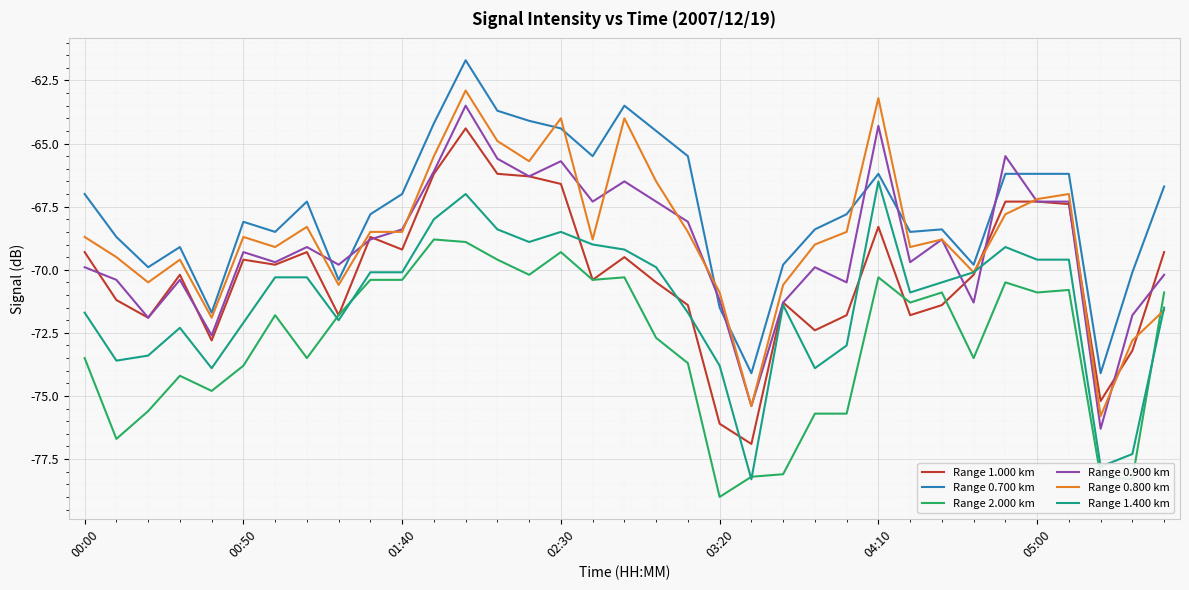

Which series has the widest spread of values?

Range 0.800 km